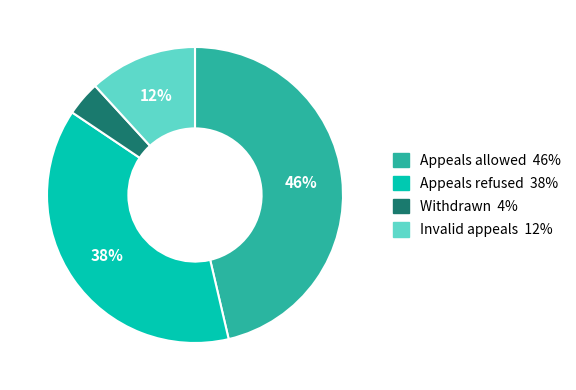

Does any single category account for the majority?

No